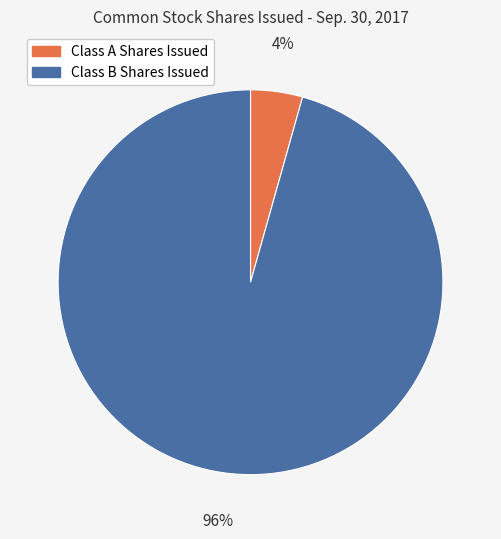

Is there any slice that represents more than half of the pie?

Yes